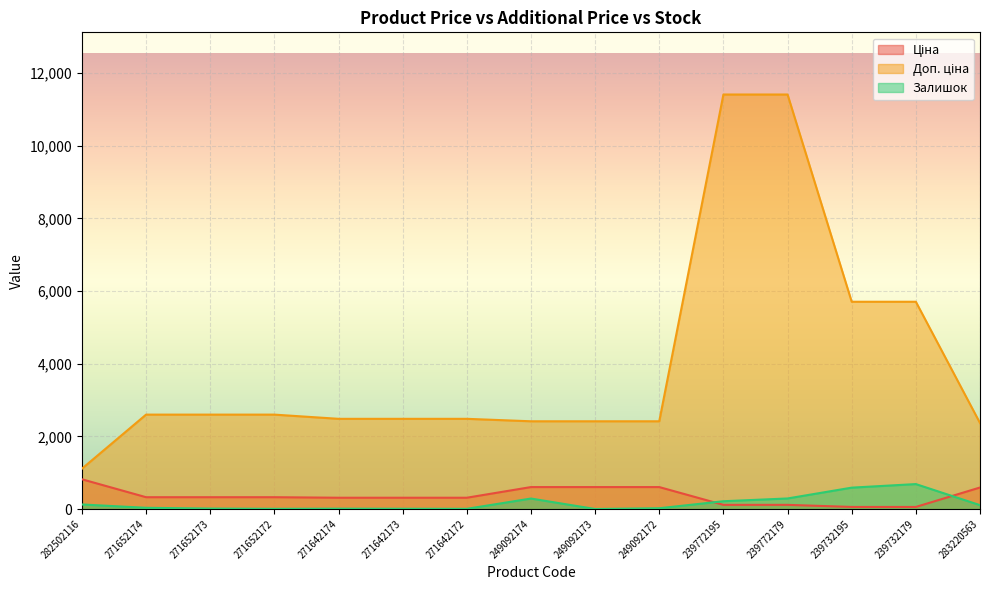

Is it true that Доп. ціна equals 2009.2 at 239732195?

False